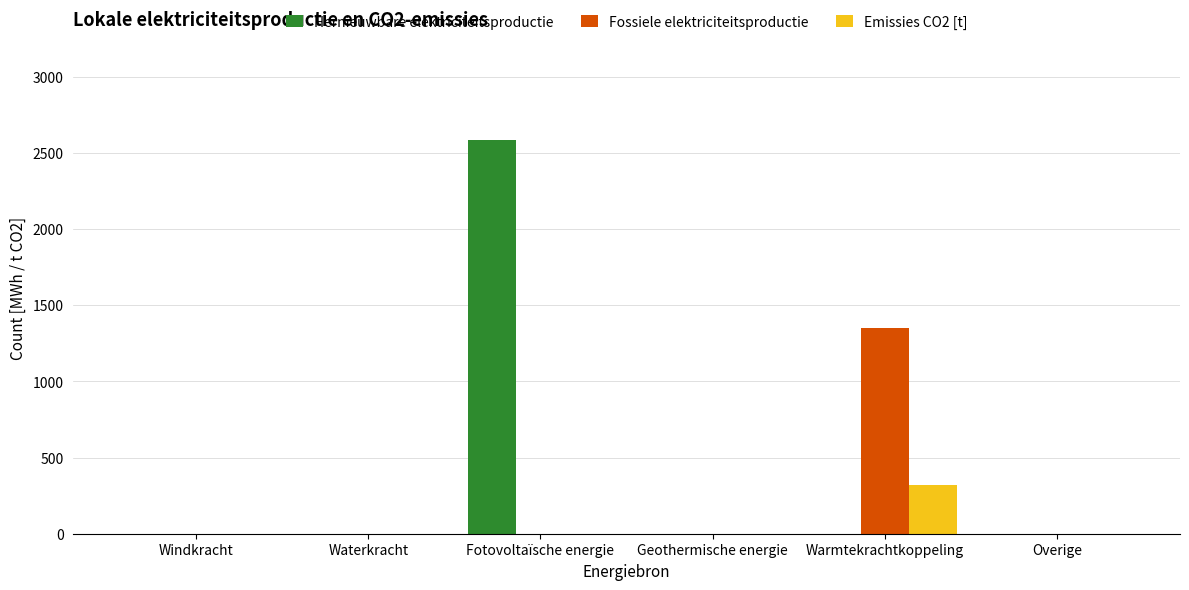

Is the value of Fossiele elektriciteitsproductie at Warmtekrachtkoppeling greater than the value of Hernieuwbare elektriciteitsproductie at Warmtekrachtkoppeling?

Yes